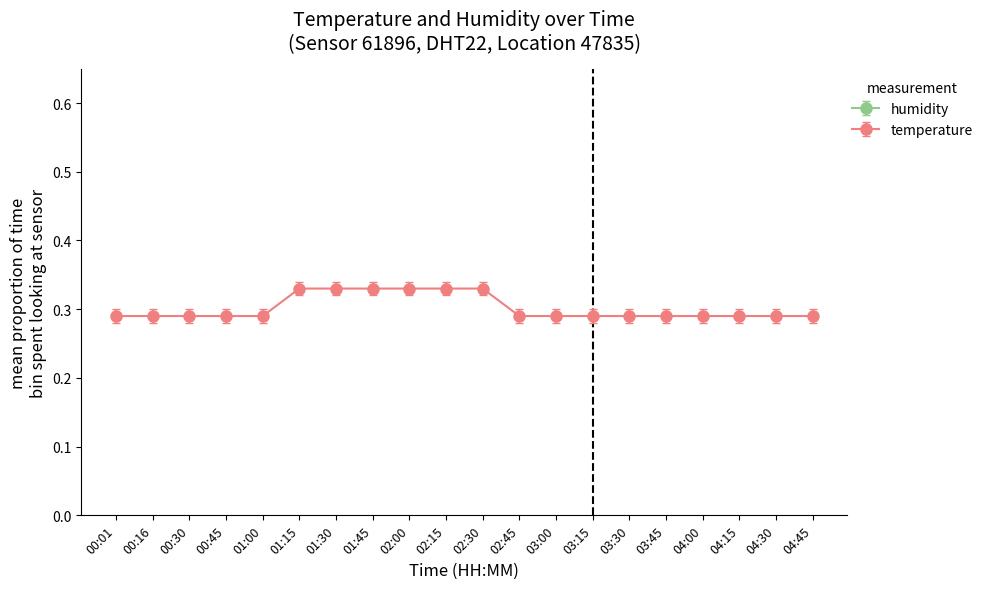

Count the values in the range 0 to 1.

20